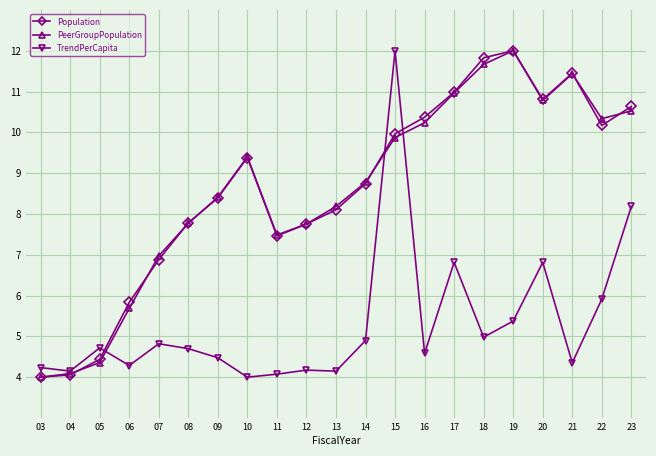

How many interior local peaks does the PeerGroupPopulation series have?

3